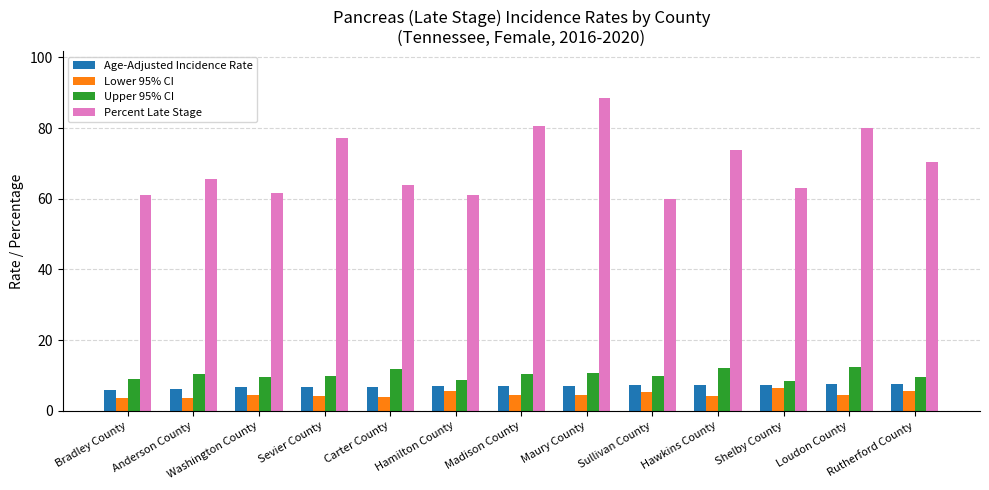

The Percent Late Stage series shows 63.0 at Shelby County. True or false?

True